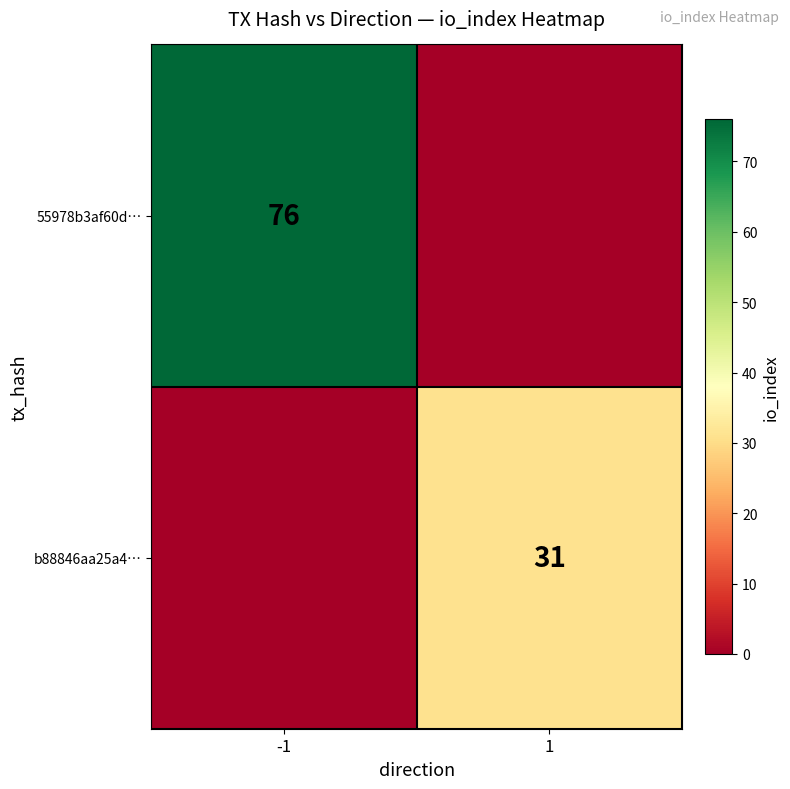

The b88846aa25a4… series shows 31 at 1. True or false?

True